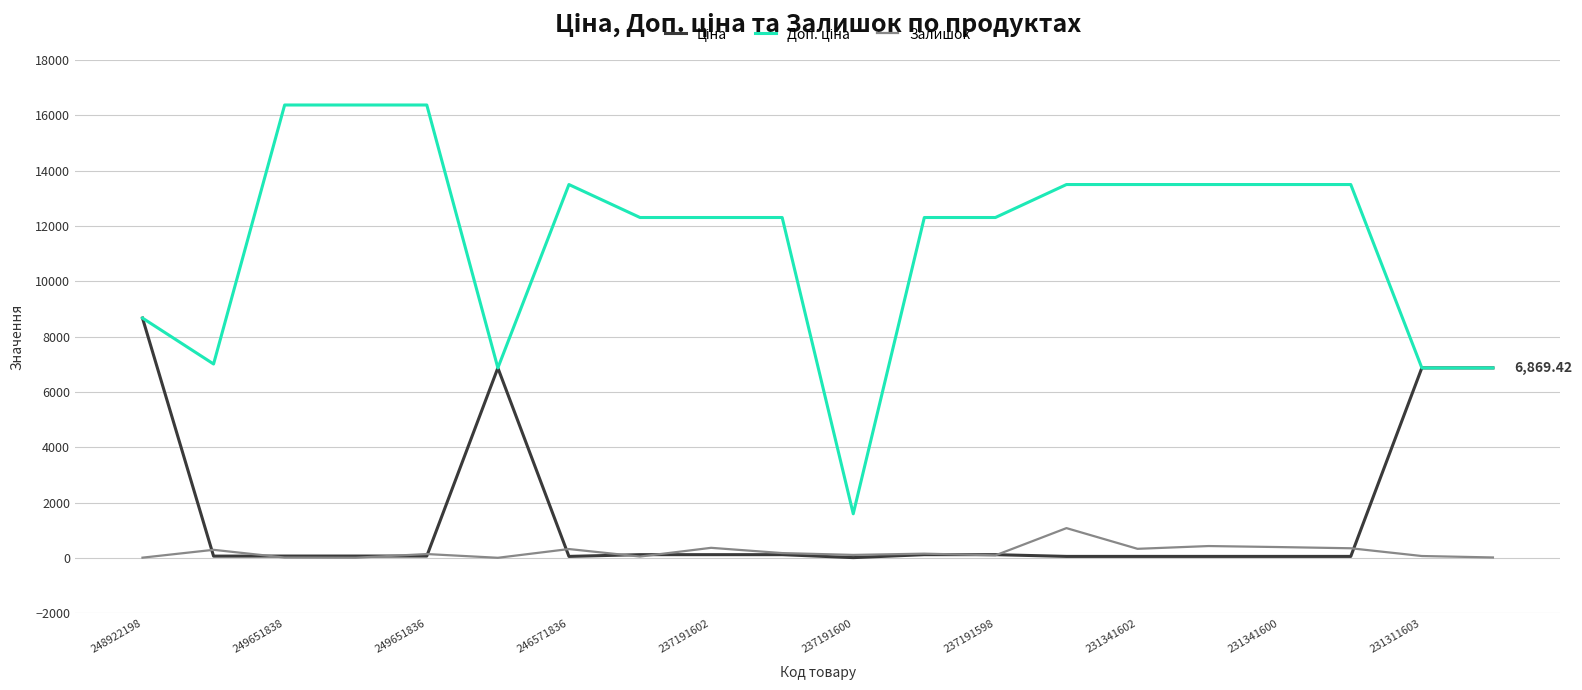

Does the chart display data point markers on the line(s)?

No